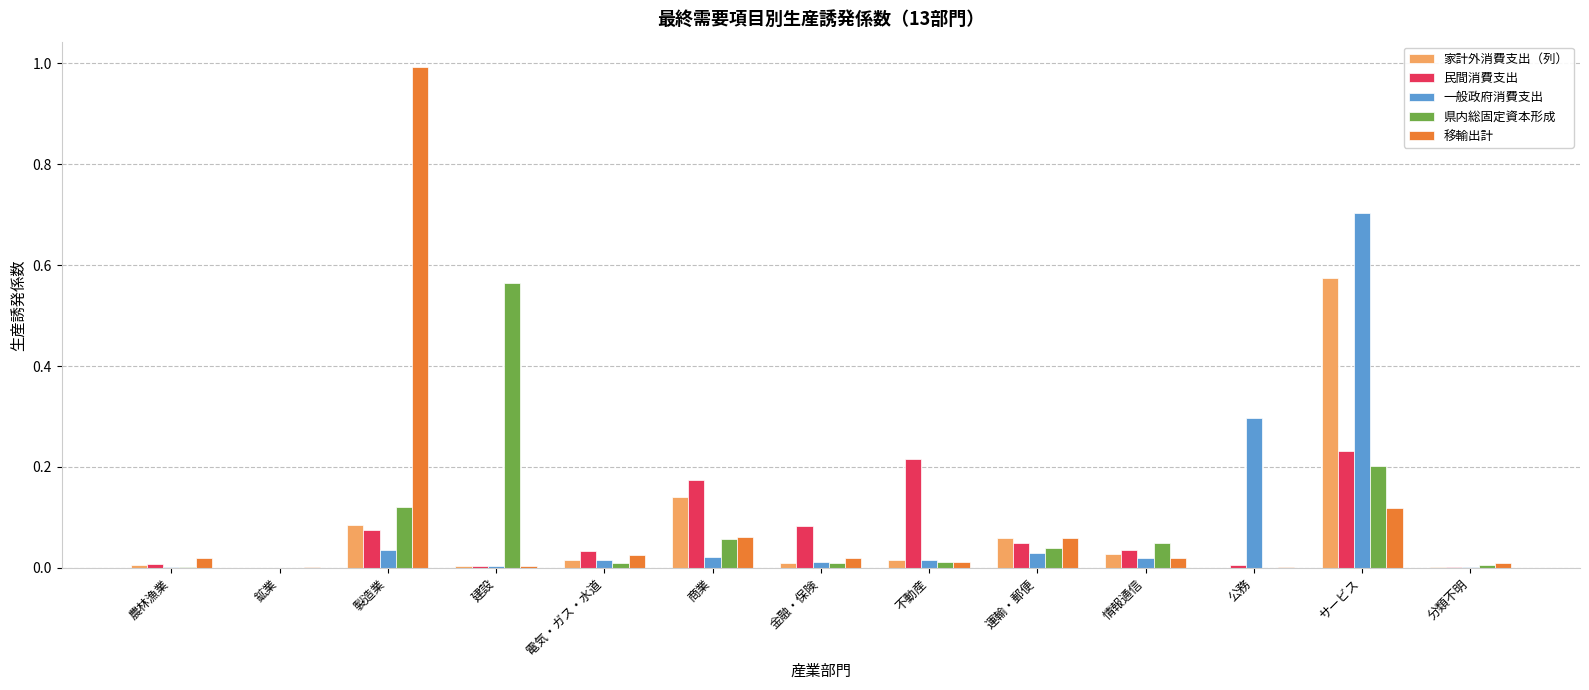

The value of 民間消費支出 at 建設 is 0.0. True or false?

True